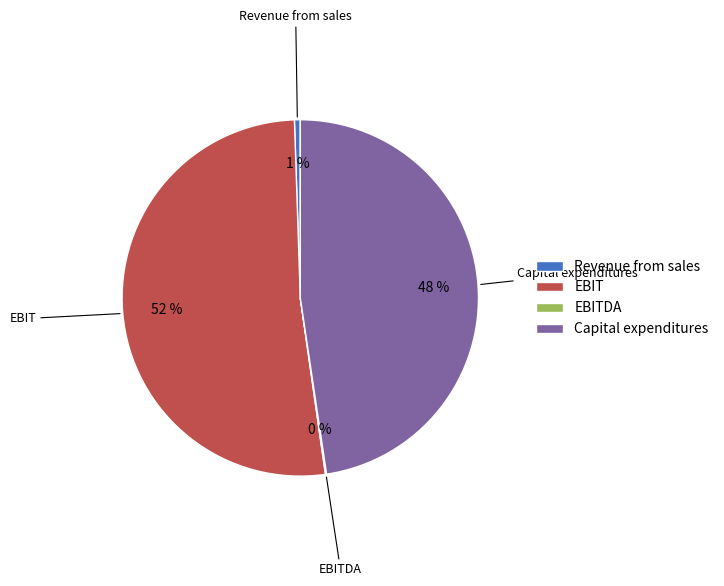

To the nearest percent, what is the combined percentage of Revenue from sales and EBIT?

52%